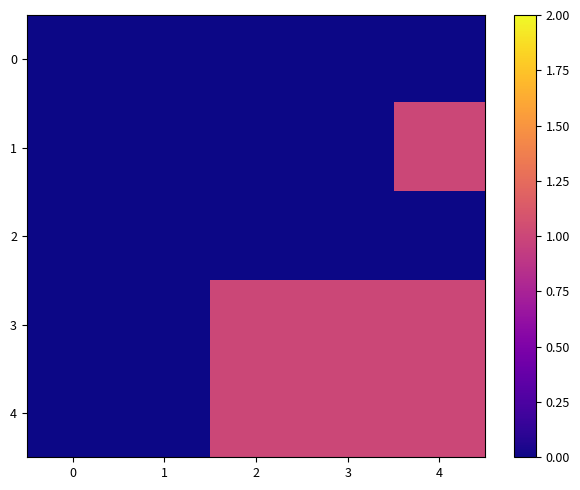

What is the spread (max minus min) of values at 3?

1